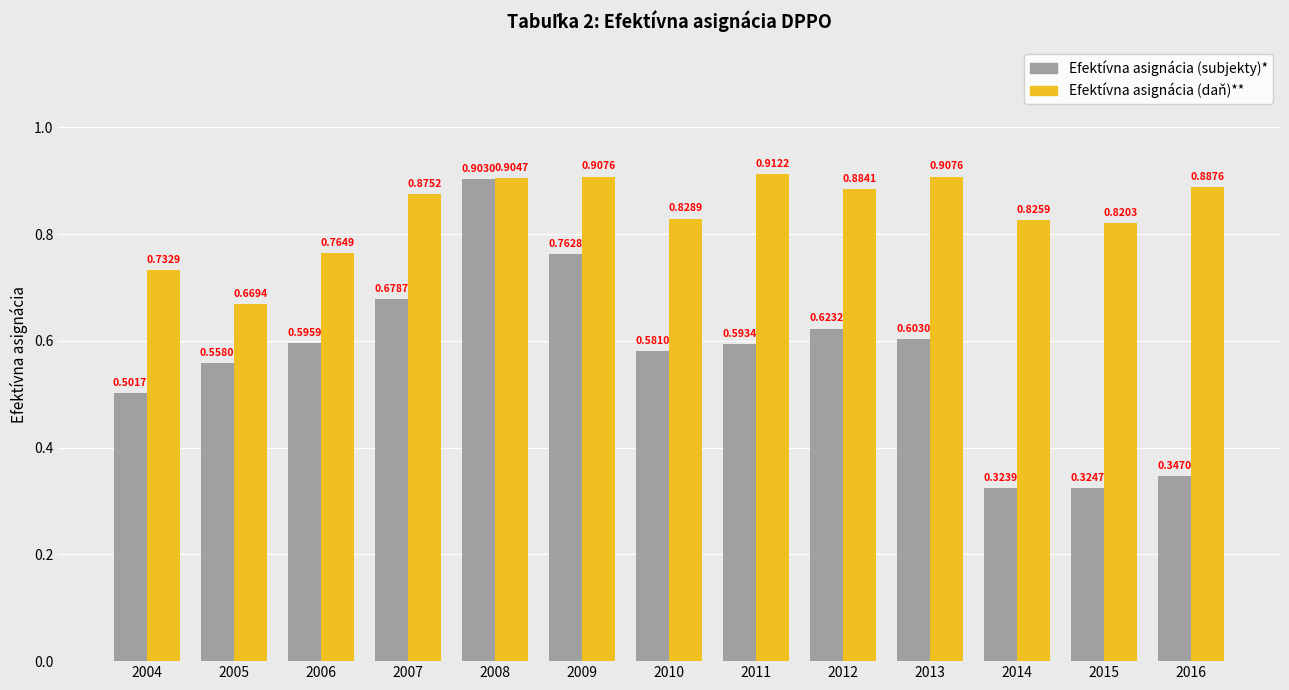

Which label corresponds to the smallest value in the chart?

2014